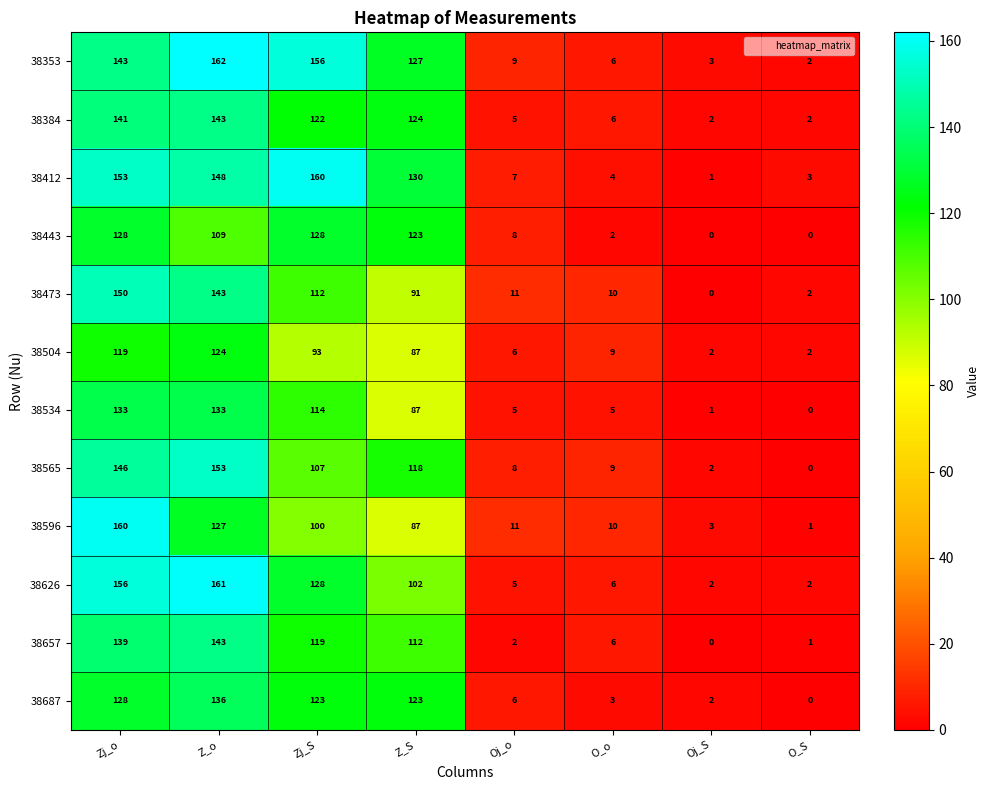

True or false: 38657 has a value of 1 at O_S.

True